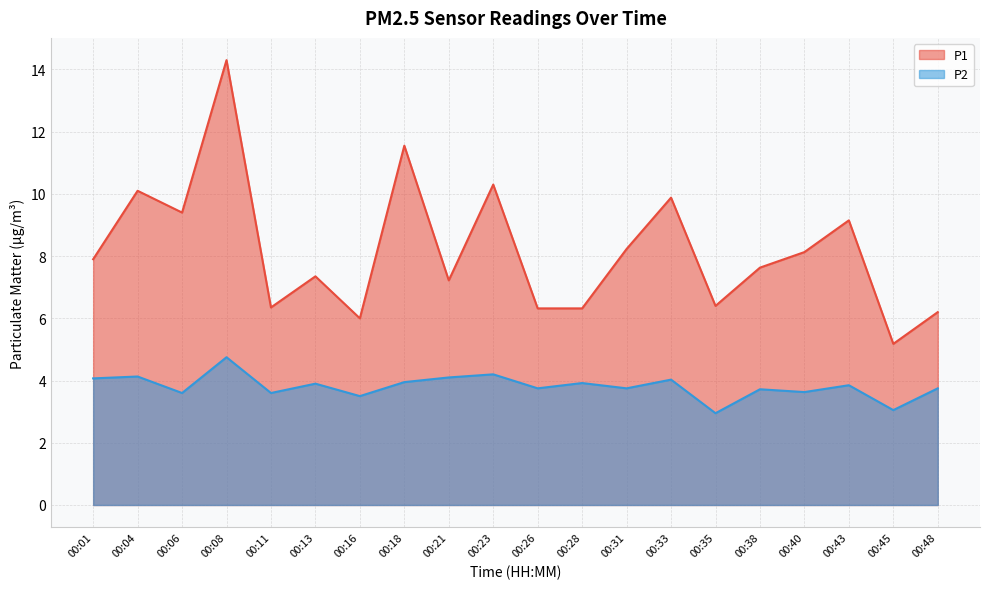

Which series changed the most between 00:13 and 00:48?

P1